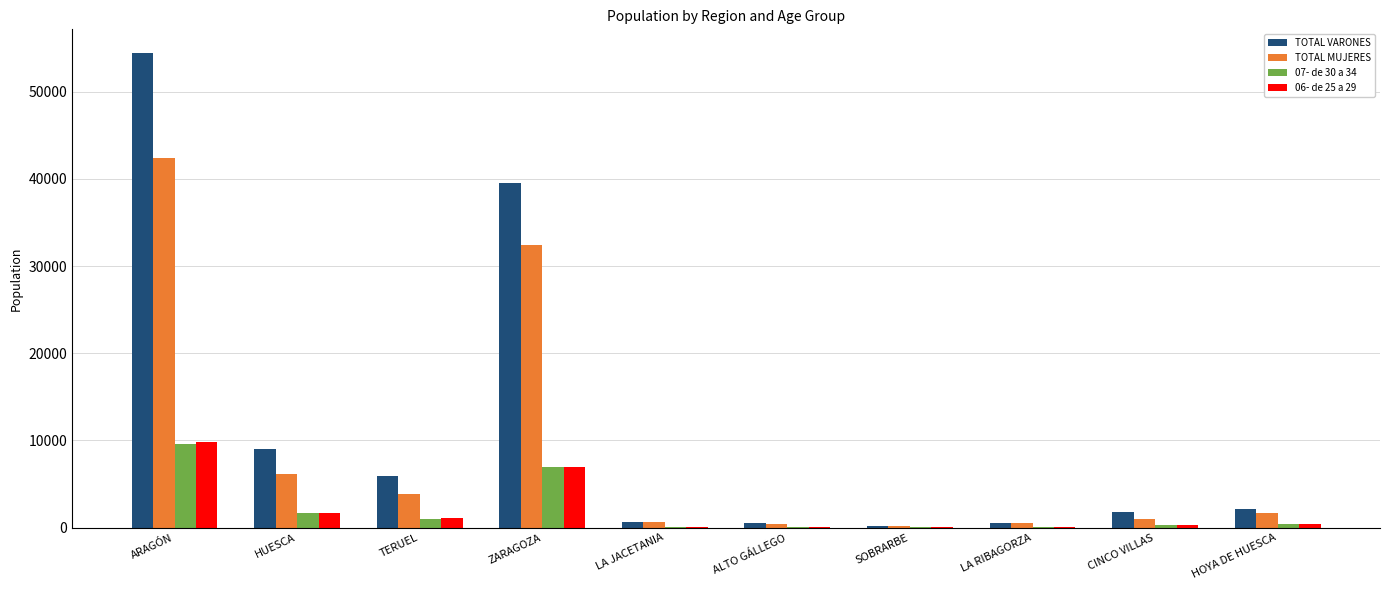

True or false: 06- de 25 a 29 has a value of 6121 at ARAGÓN.

False